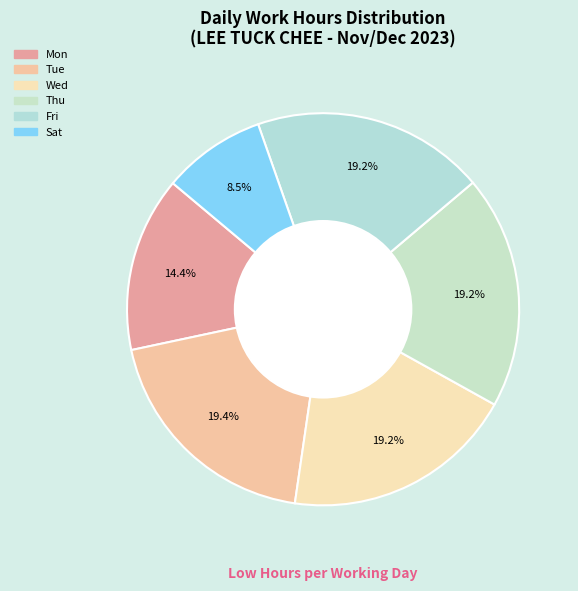

Which slice is the smallest?

2 Sat